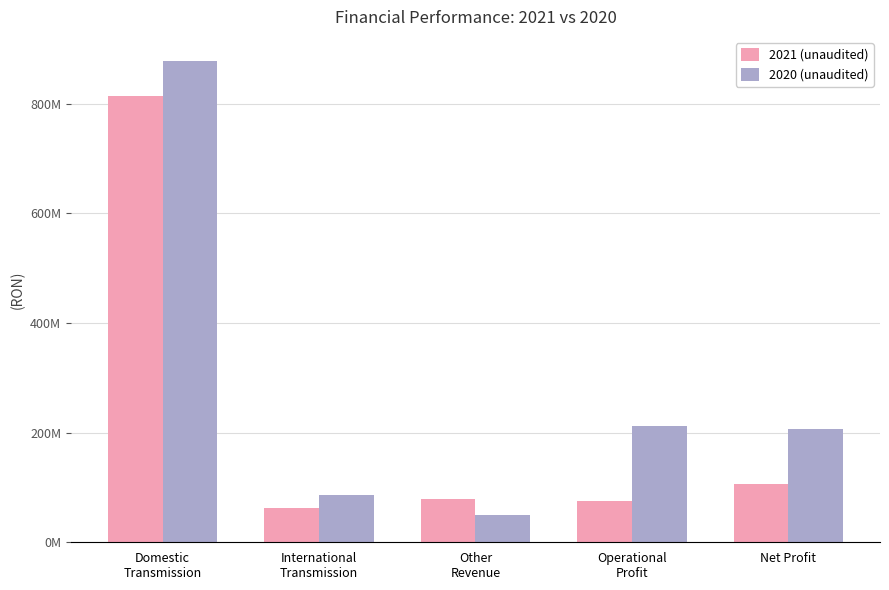

Which series changed the most between Operational
Profit and Net Profit?

2021 (unaudited)